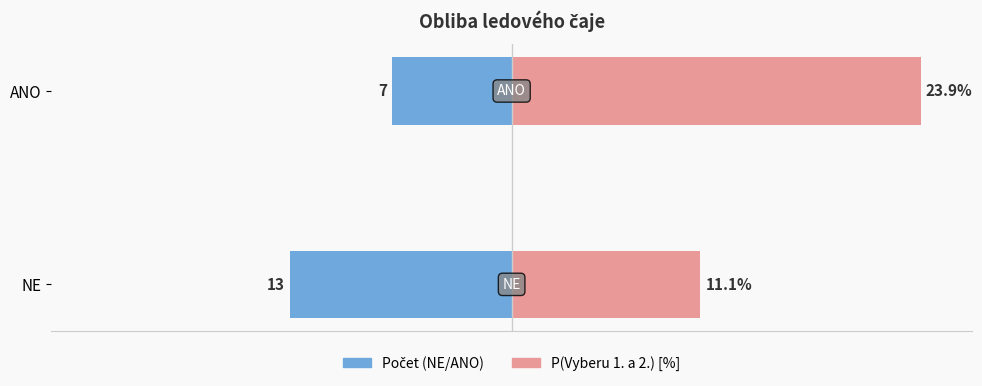

List the series in order of their peak value, highest first.

P(Vyberu 1. a 2.) [%], Počet (NE/ANO)